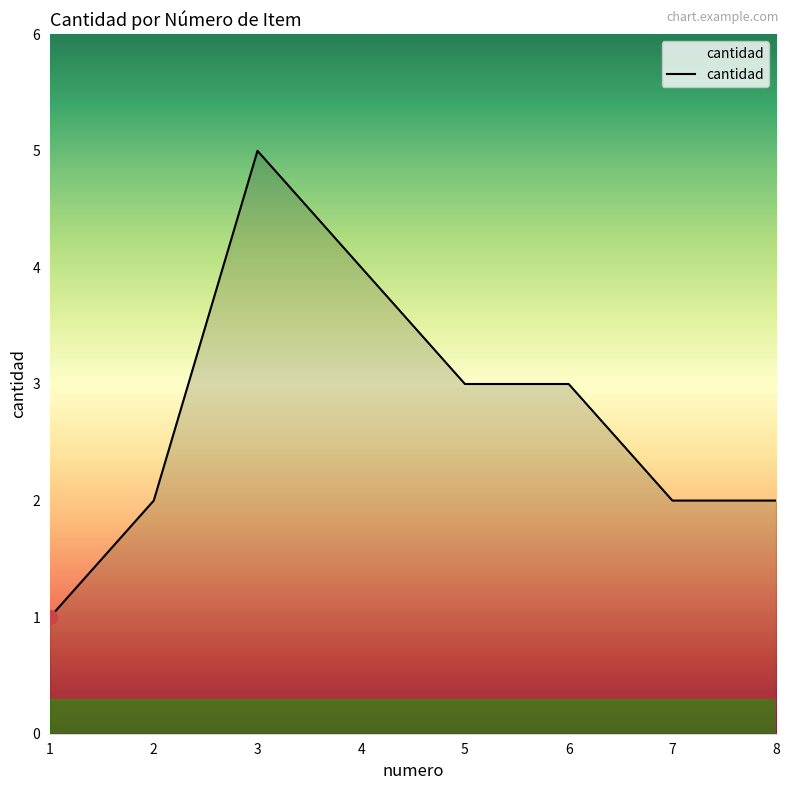

Approximately how many times larger is the value at 5 compared to 6?

1.0